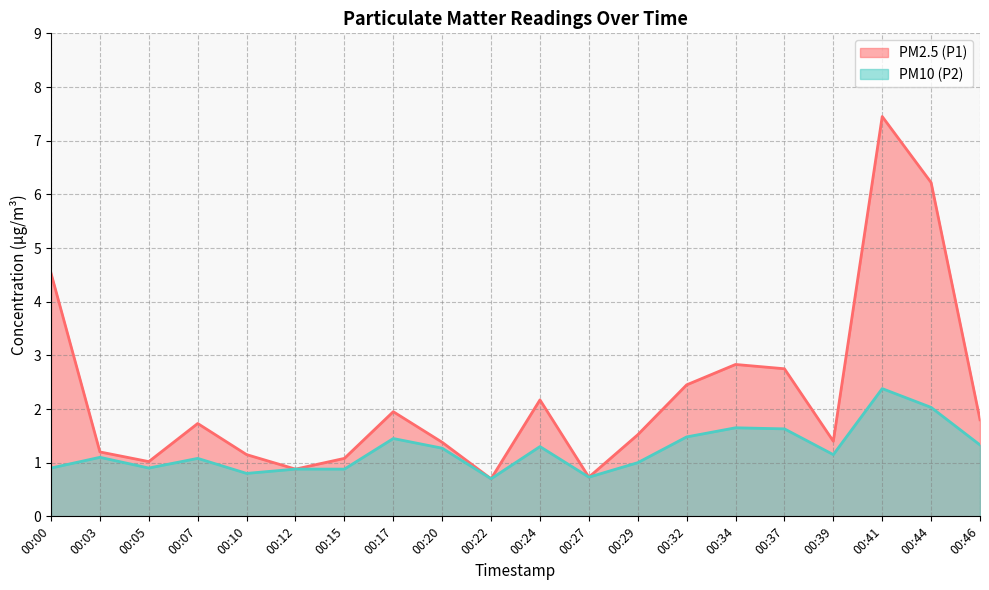

At which category is the sum across all series the highest?

00:41